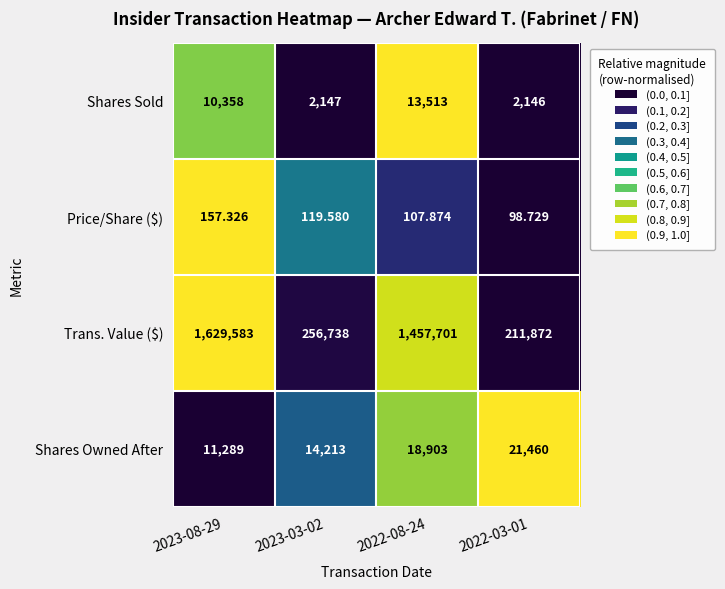

List the series in order of their peak value, highest first.

Trans. Value ($), Shares Owned After, Shares Sold, Price/Share ($)